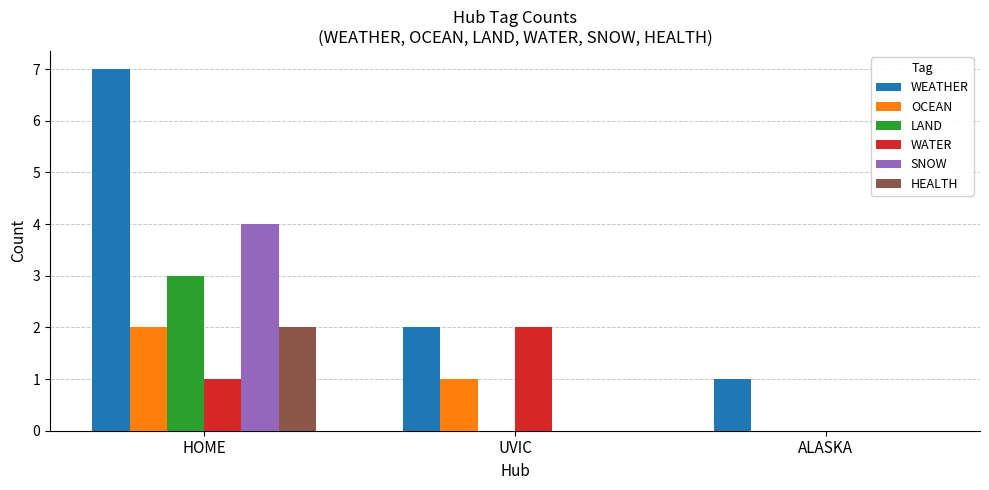

Which series has the largest range (max minus min)?

WEATHER